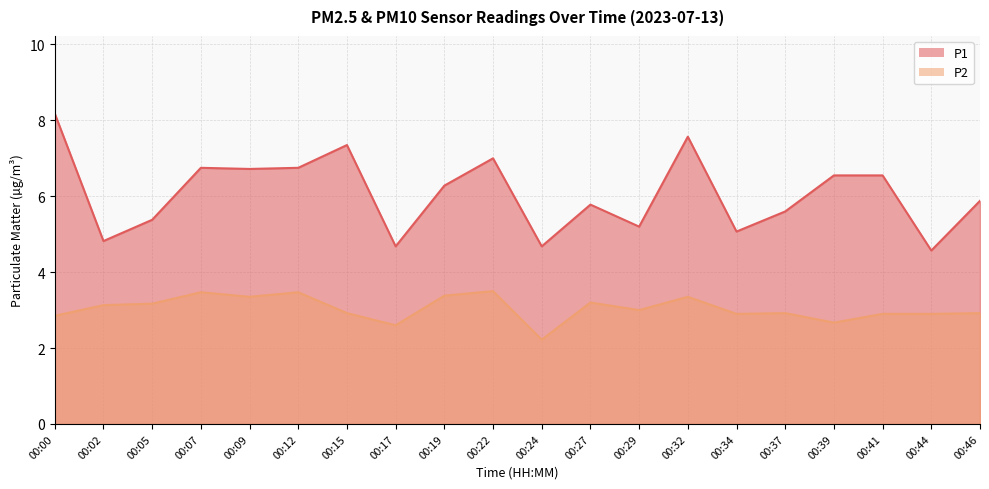

Which series has the largest range (max minus min)?

P1